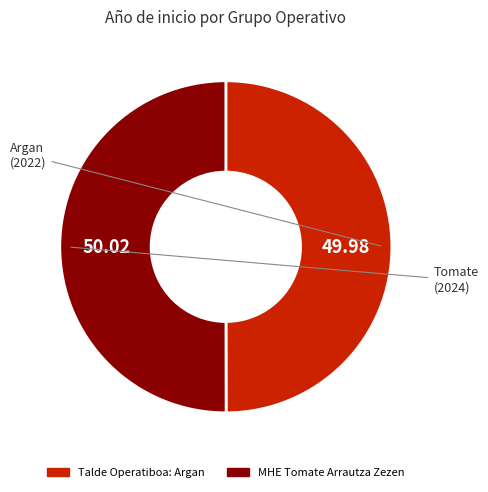

How many segments does this pie chart have?

2